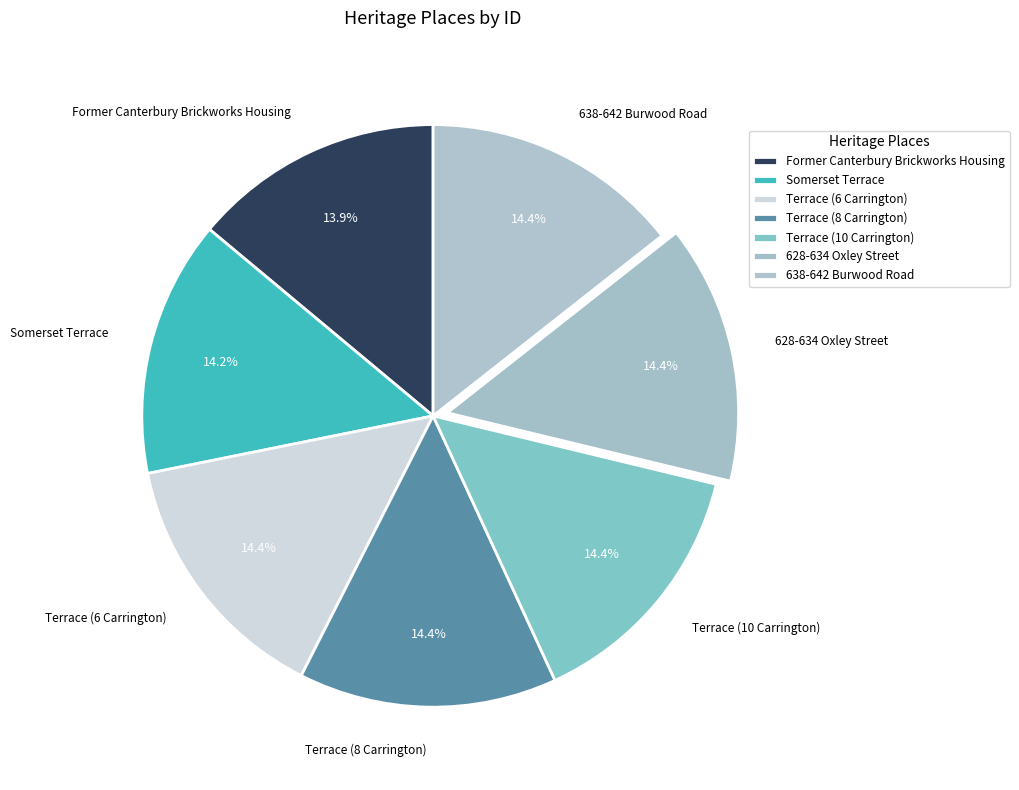

Approximately how many times larger is the value at Terrace (10 Carrington) compared to Former Canterbury Brickworks Housing?

1.0